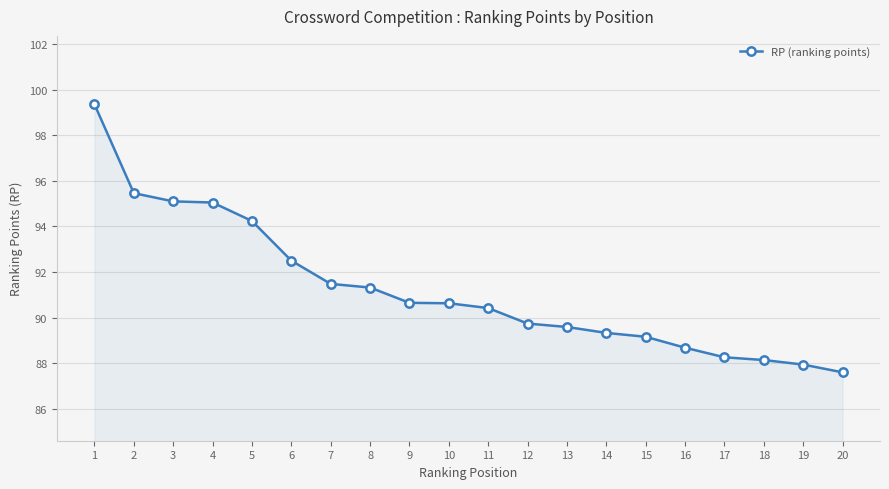

What is the ratio of the value at 7 to the value at 17?

1.0